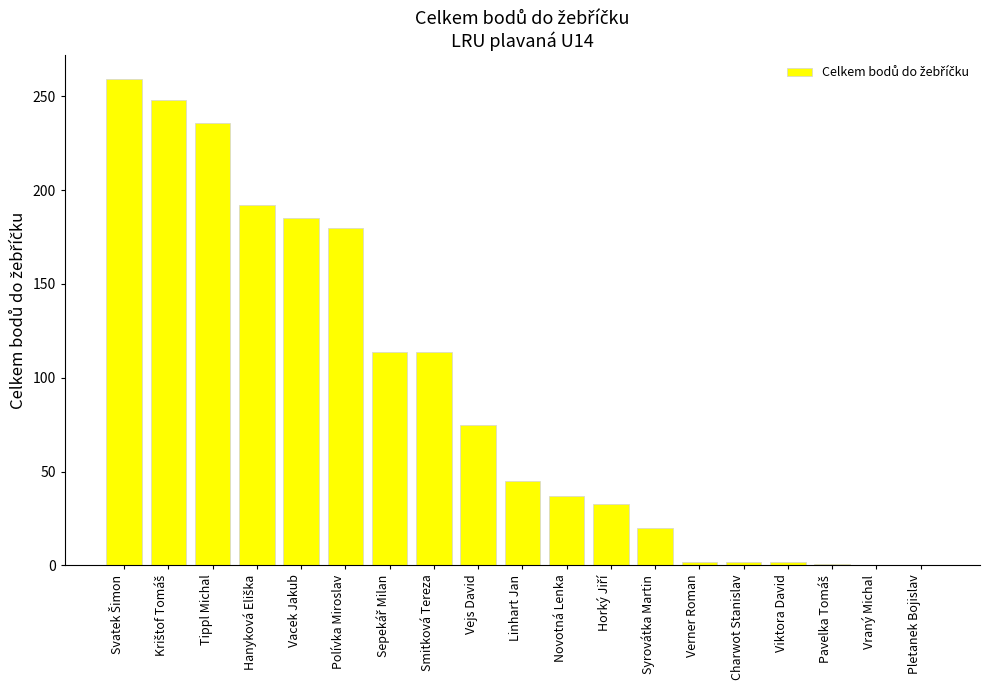

What is the greatest value displayed?

259